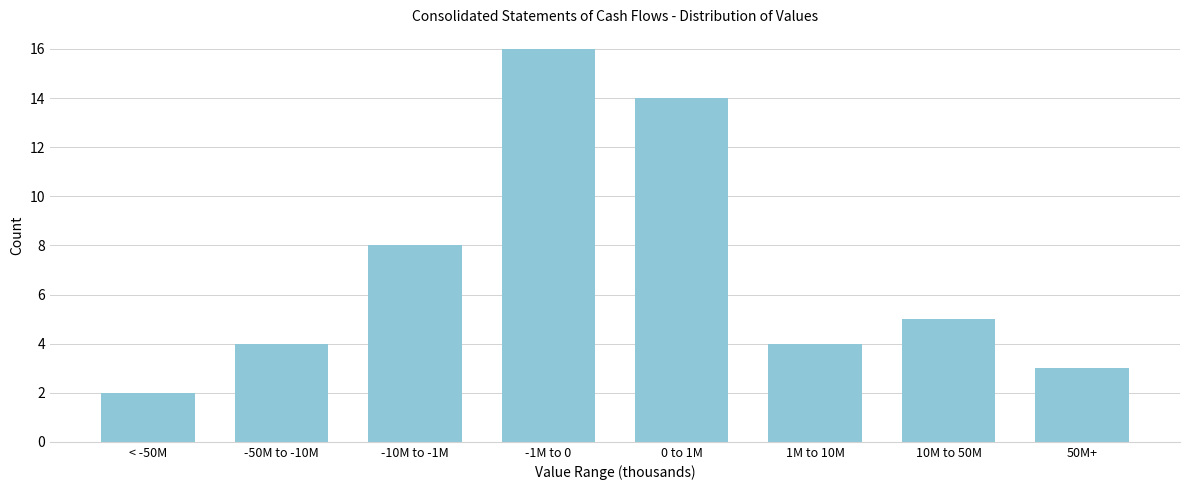

Reading left to right, transcribe all the data shown in this chart.

< -50M=2	-50M to -10M=4	-10M to -1M=8	-1M to 0=16	0 to 1M=14	1M to 10M=4	10M to 50M=5	50M+=3